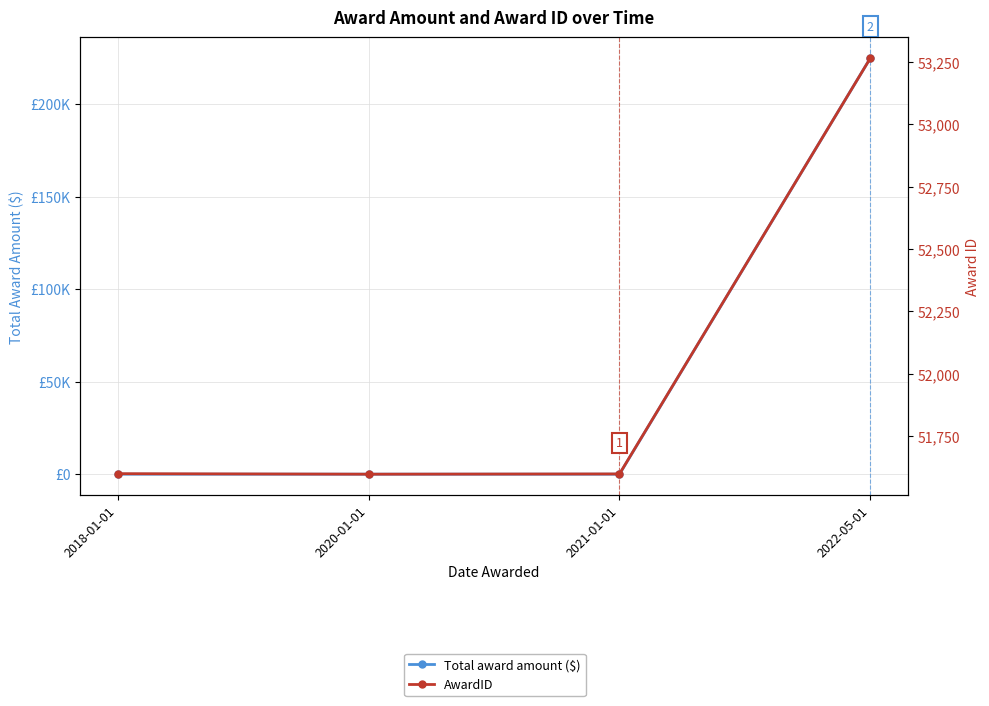

True or false: AwardID has a value of 28245 at 2018-01-01.

False